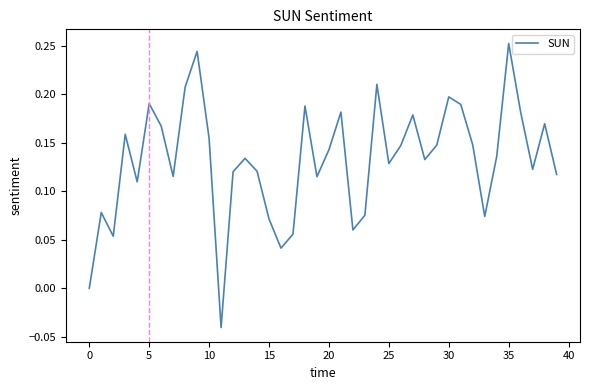

At which category does the chart reach its peak across all series?

35